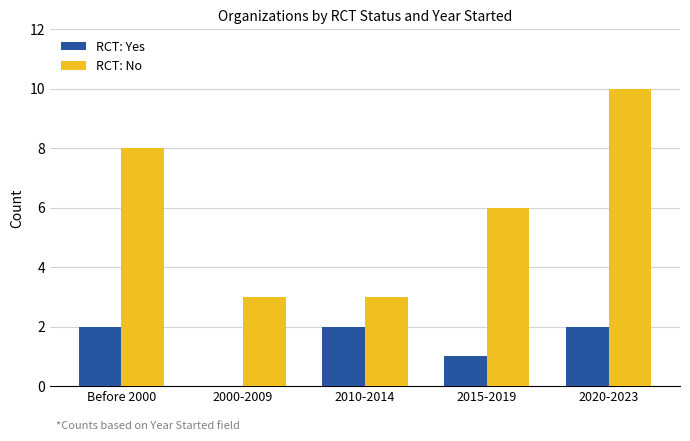

Between 2000-2009 and 2015-2019, which series saw the biggest shift?

RCT: No